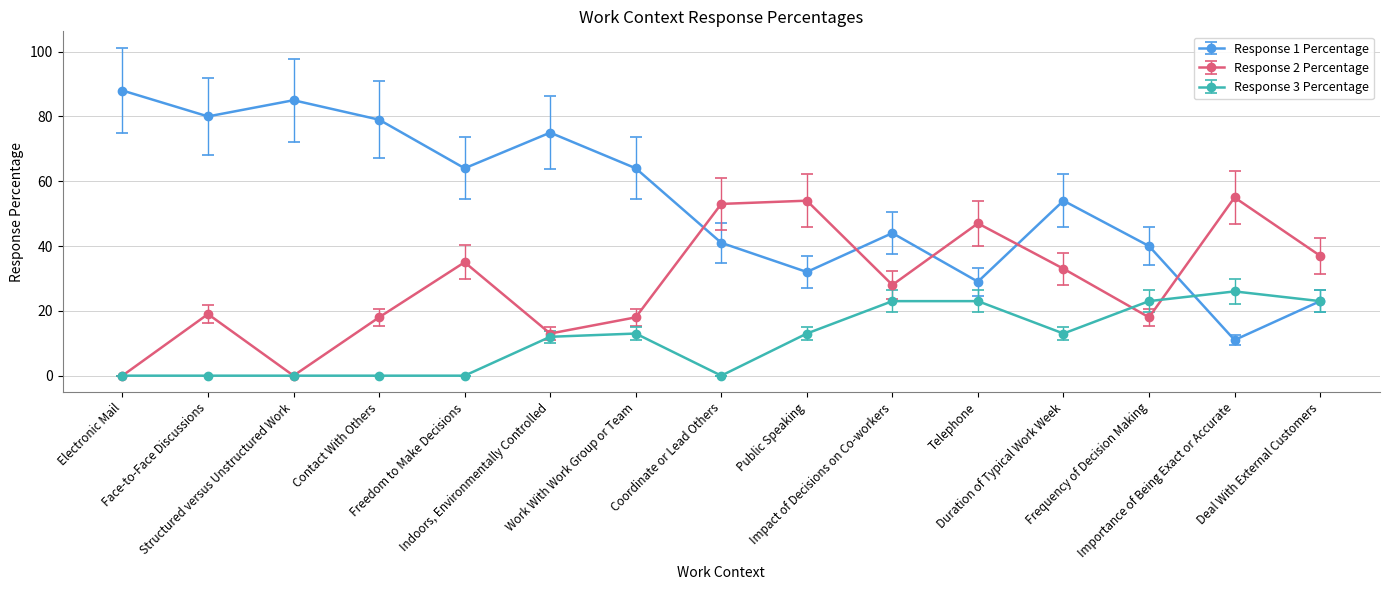

How many lines are shown in the chart?

3